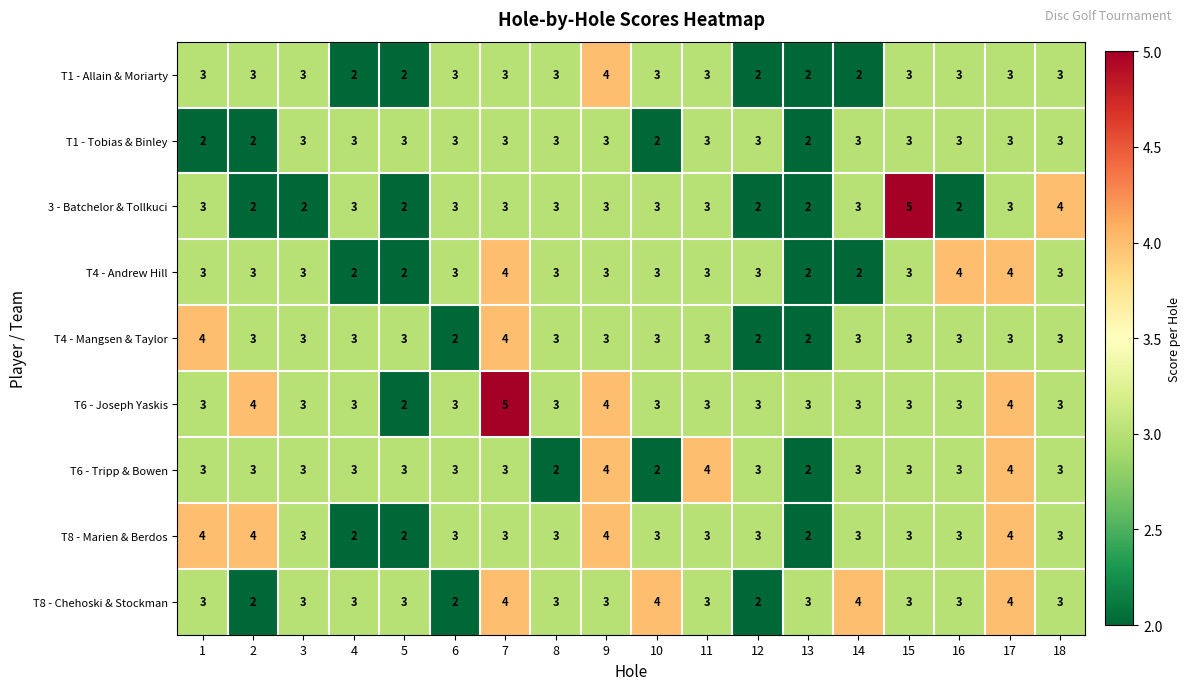

Which series has the largest range (max minus min)?

3 - Batchelor & Tollkuci